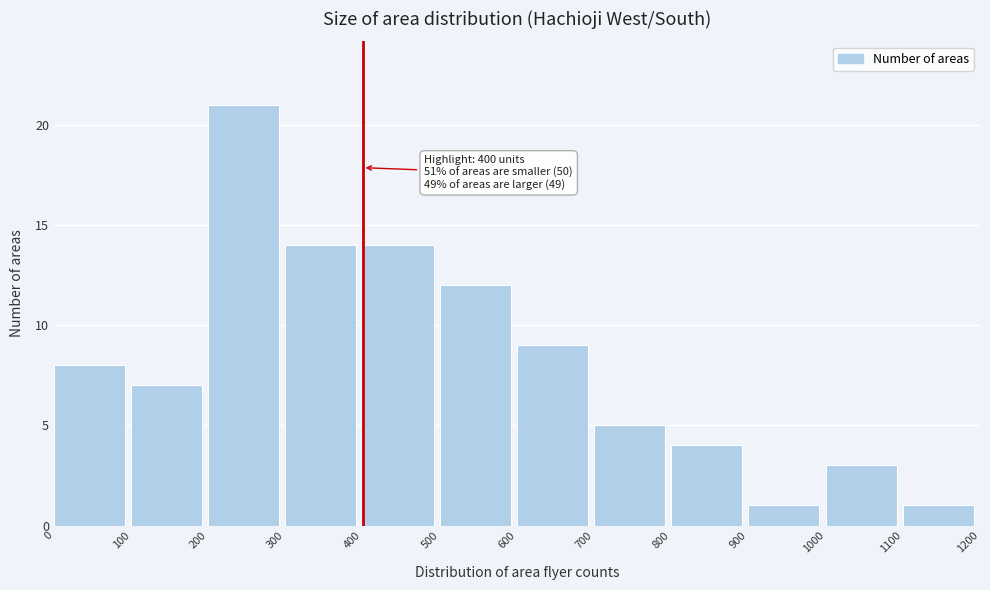

Over which range of the x-axis is the bar tallest?

200 to 300